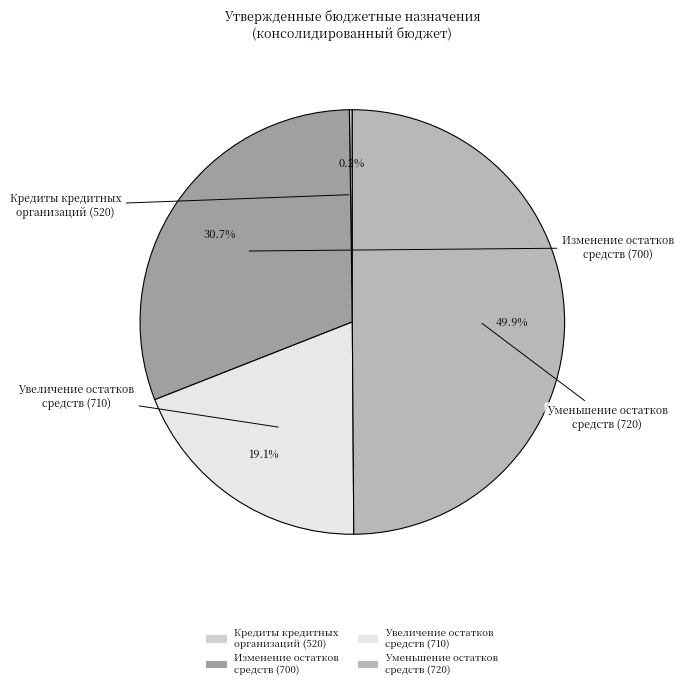

Which category has the smallest portion of the pie?

520